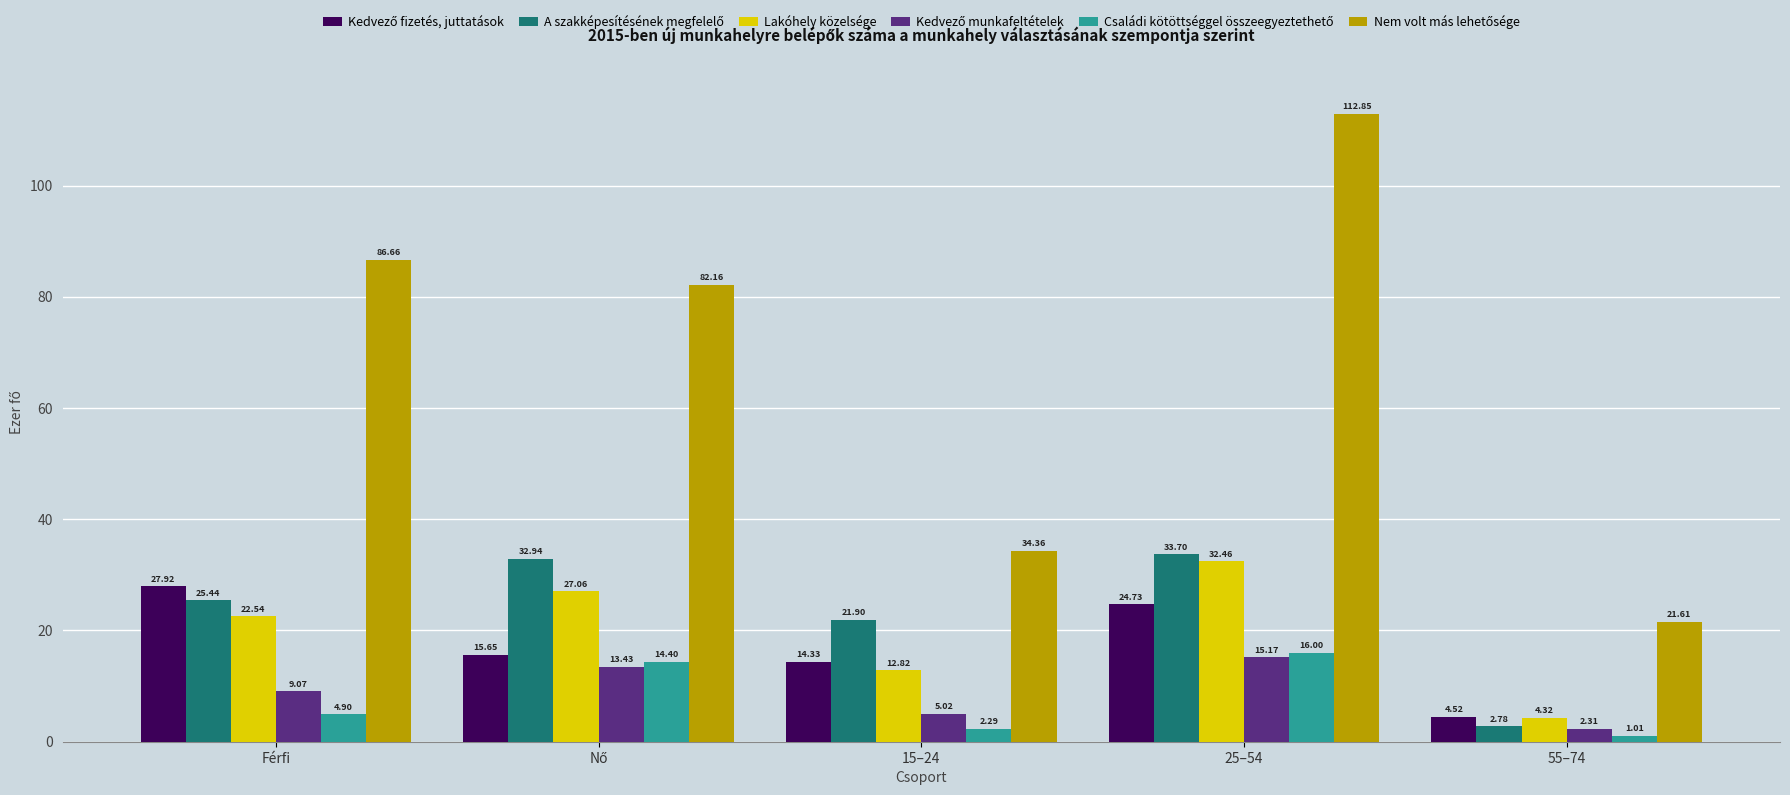

What is the spread (max minus min) of values at 15–24?

32.1